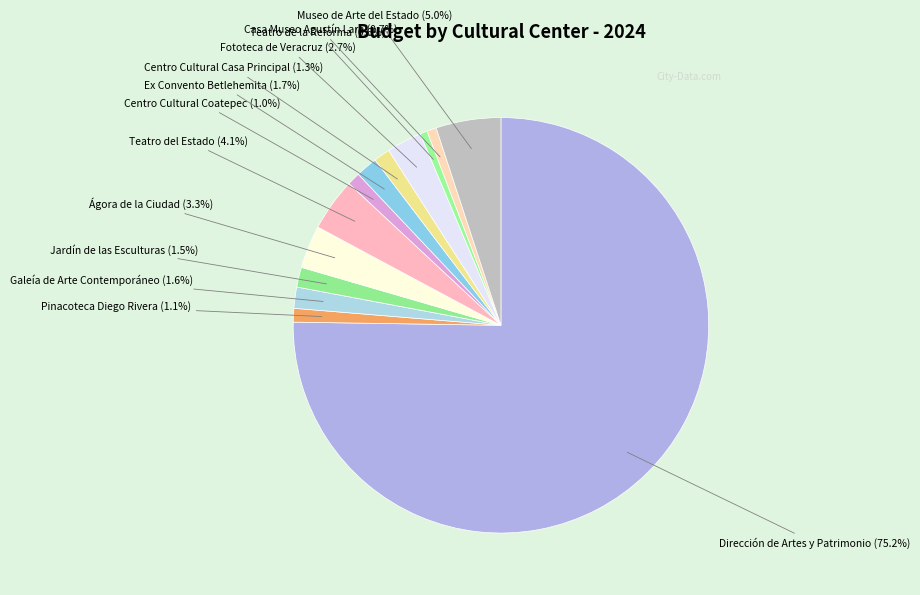

Count the number of slices in the pie.

13